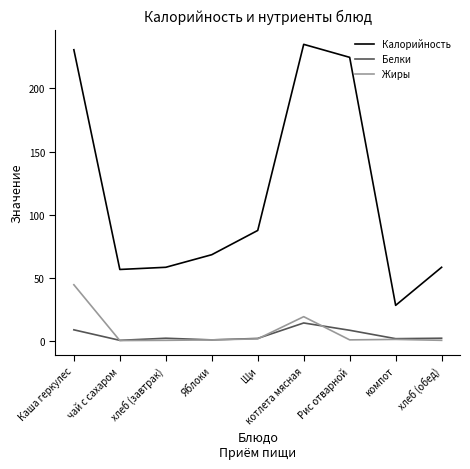

What are all the series names shown in the legend?

Калорийность, Белки, Жиры